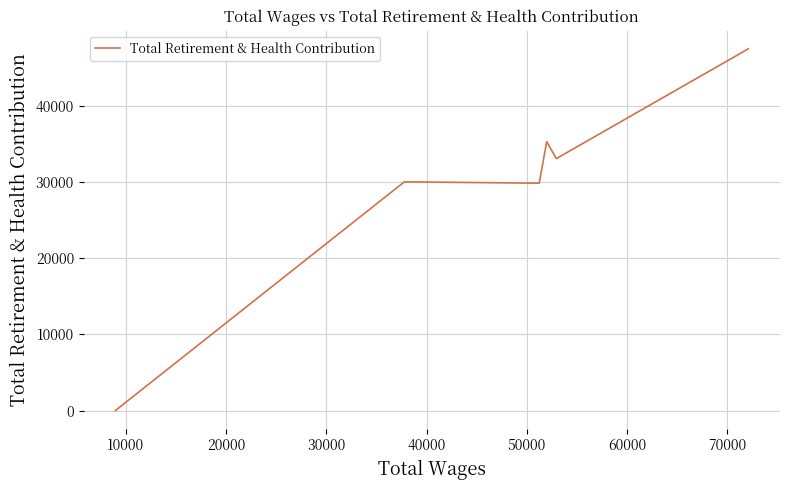

What is the difference between the maximum and minimum values?

47491